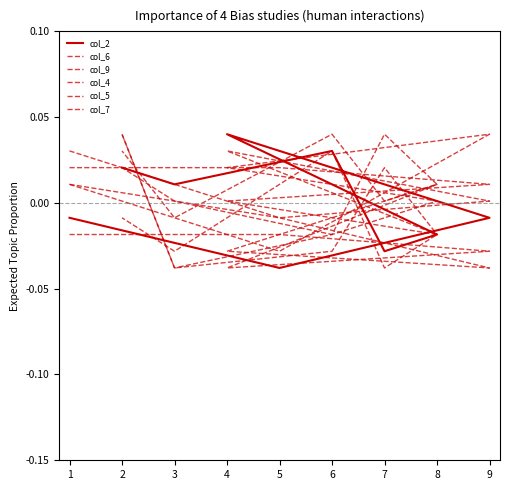

List the series in order of their peak value, highest first.

col_2, col_6, col_9, col_4, col_7, col_5